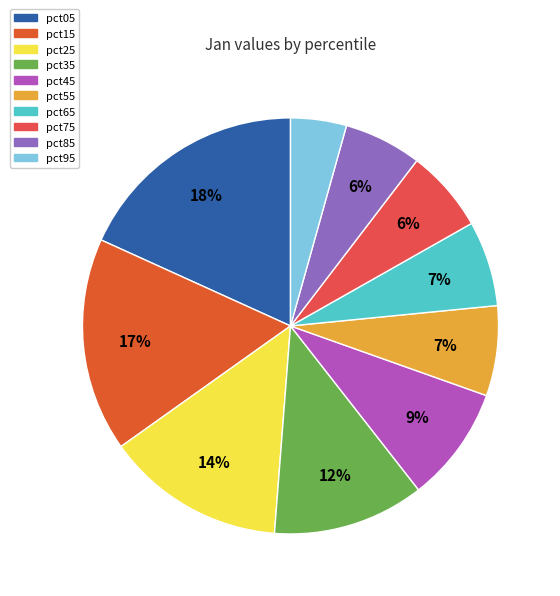

Is there any slice that represents more than half of the pie?

No